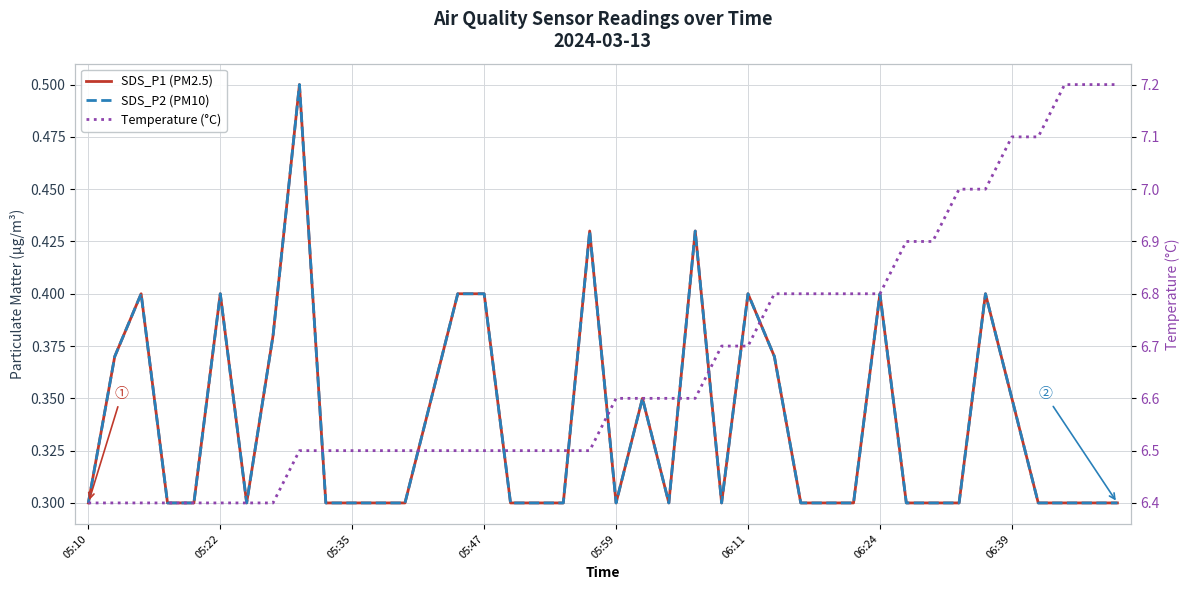

How many Temperature (°C) values are between 6 and 7?

35